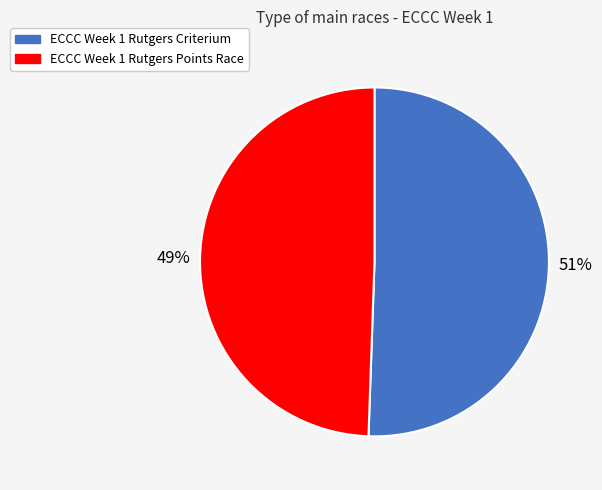

Between ECCC Week 1 Rutgers Points Race and ECCC Week 1 Rutgers Criterium, which is larger?

ECCC Week 1 Rutgers Criterium